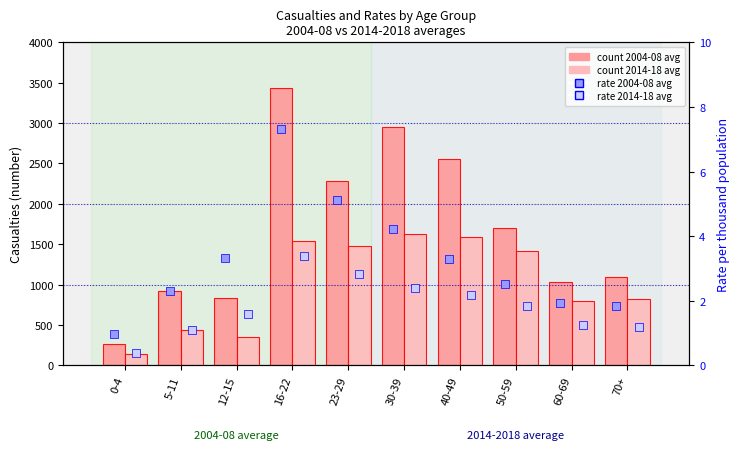

Is the value of rate 2004-08 avg at 70+ greater than the value of rate 2014-18 avg at 40-49?

No